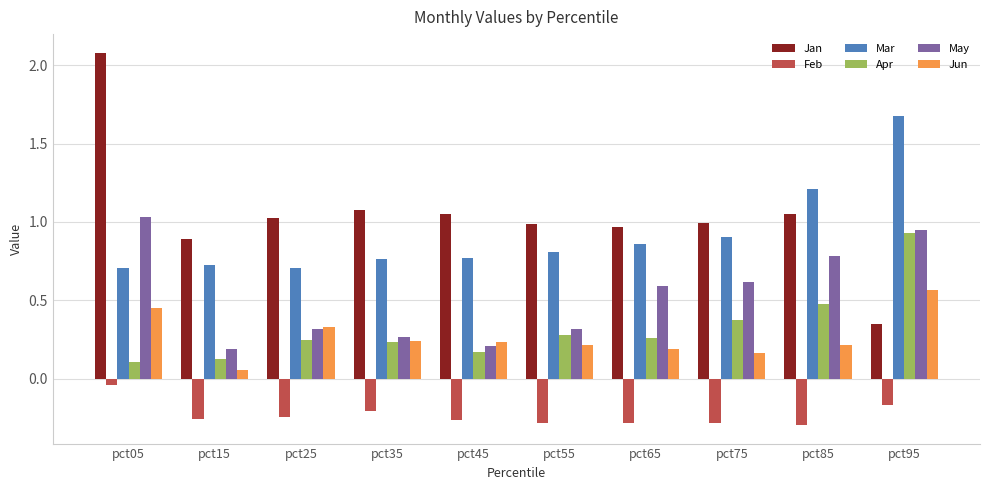

What is the difference between the maximum and minimum values in the Jun series?

0.5